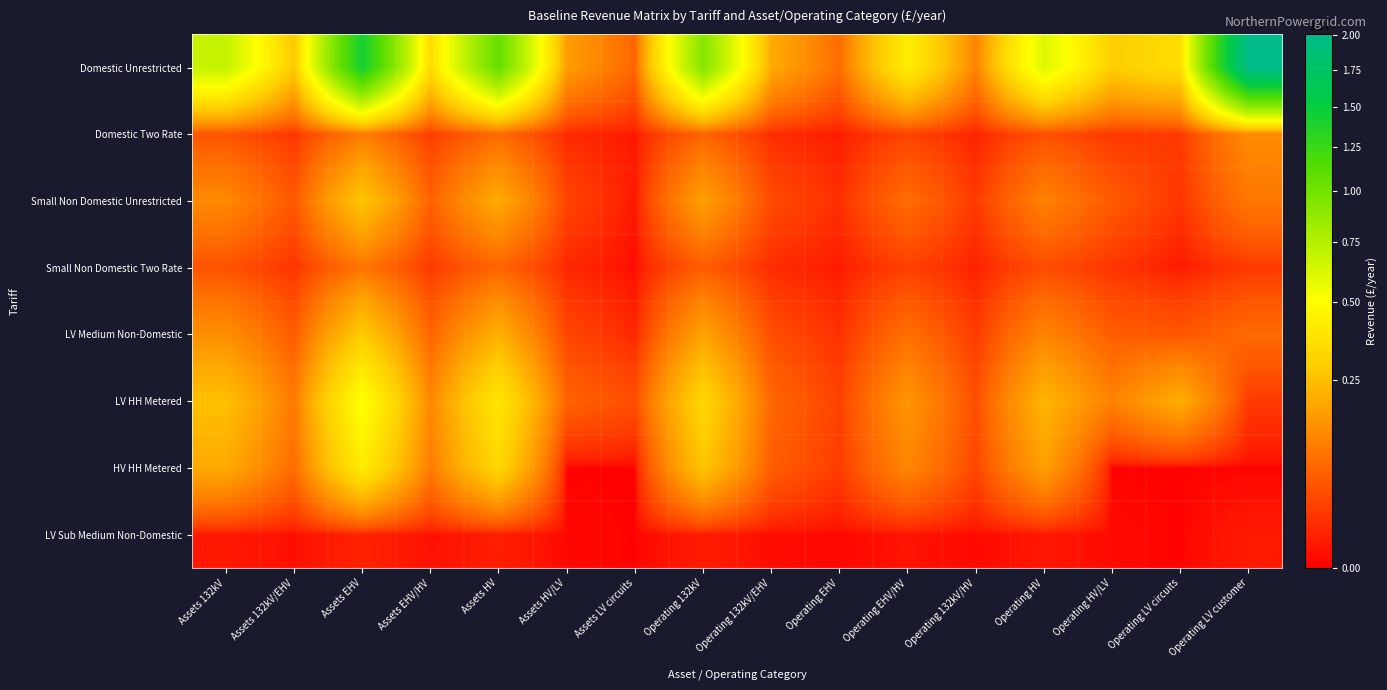

At how many categories does at least one series exceed 4375750?

6